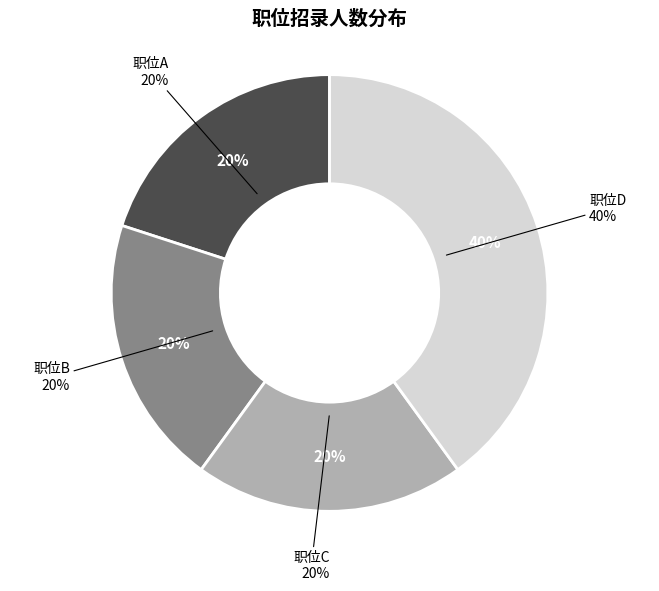

Does 职位C represent more than half of the total?

No